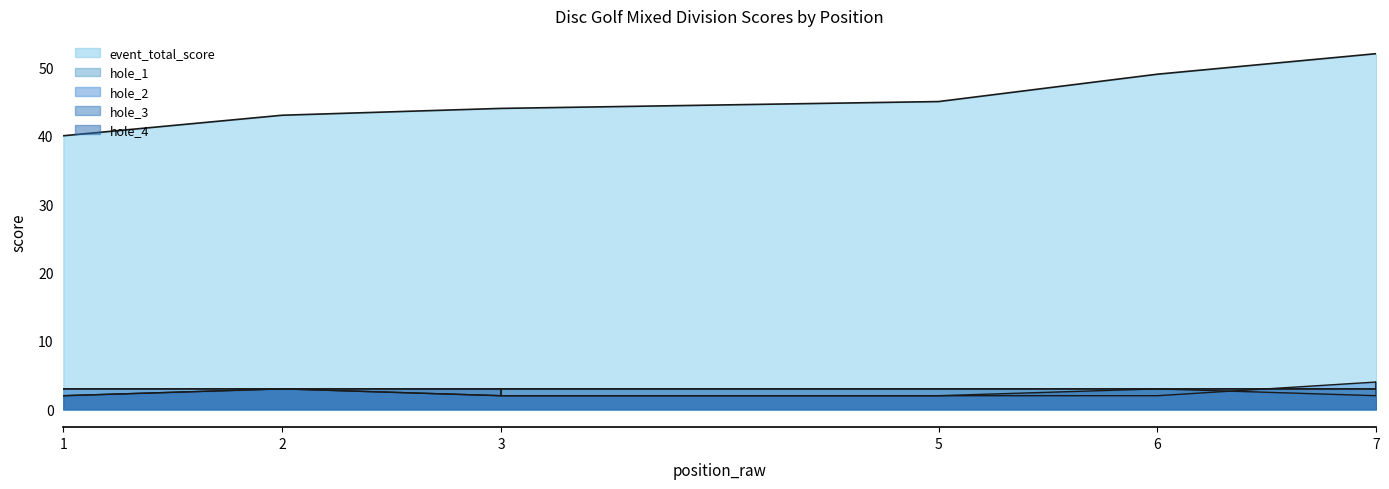

The value of hole_3 at 2 is 3. True or false?

True